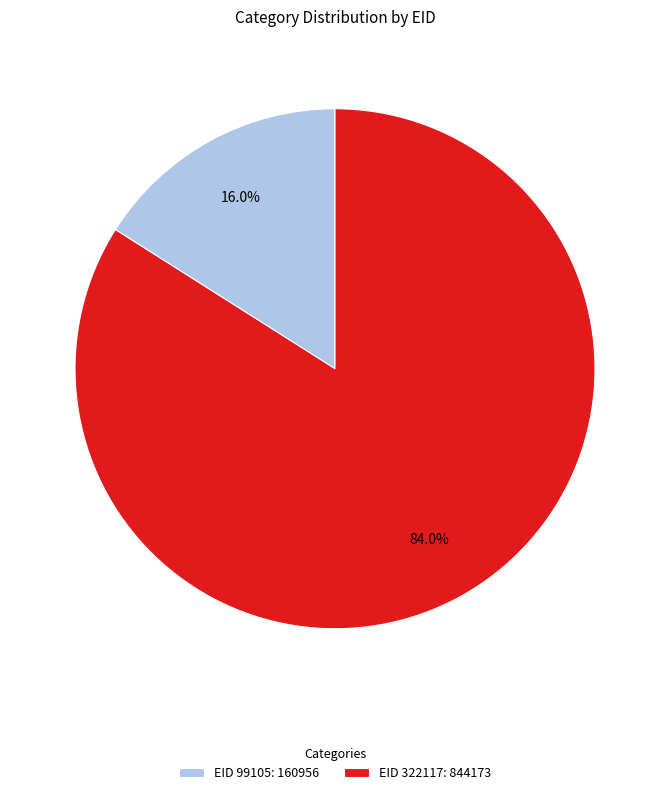

Which has a higher value, EID 99105: 160956 or EID 322117: 844173?

EID 322117: 844173